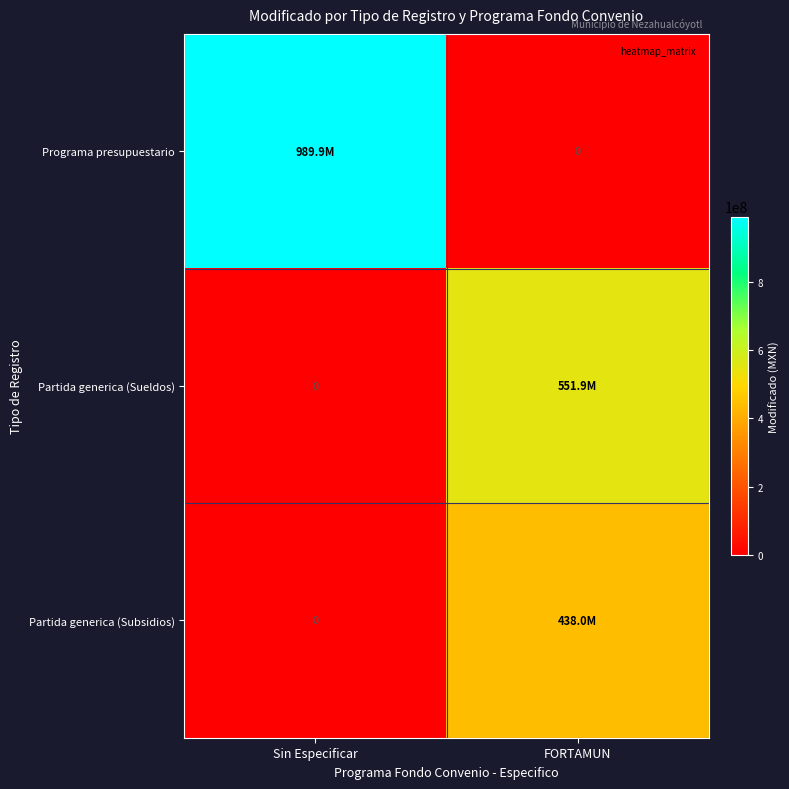

Is the value of Programa presupuestario at FORTAMUN greater than the value of Partida generica (Sueldos) at Sin Especificar?

No